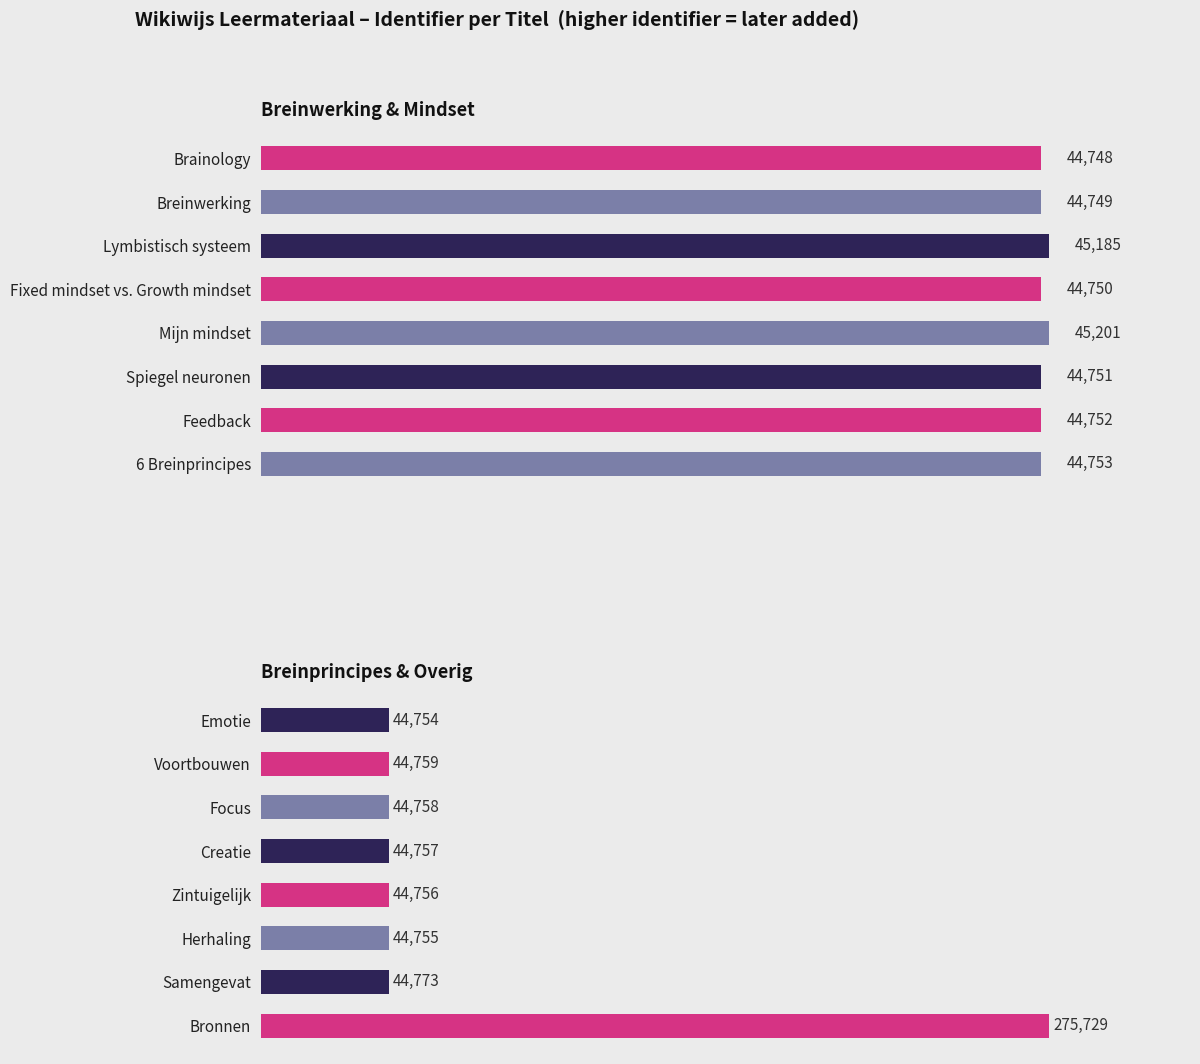

What is the lowest value of the Breinprincipes & Overig series?

44754